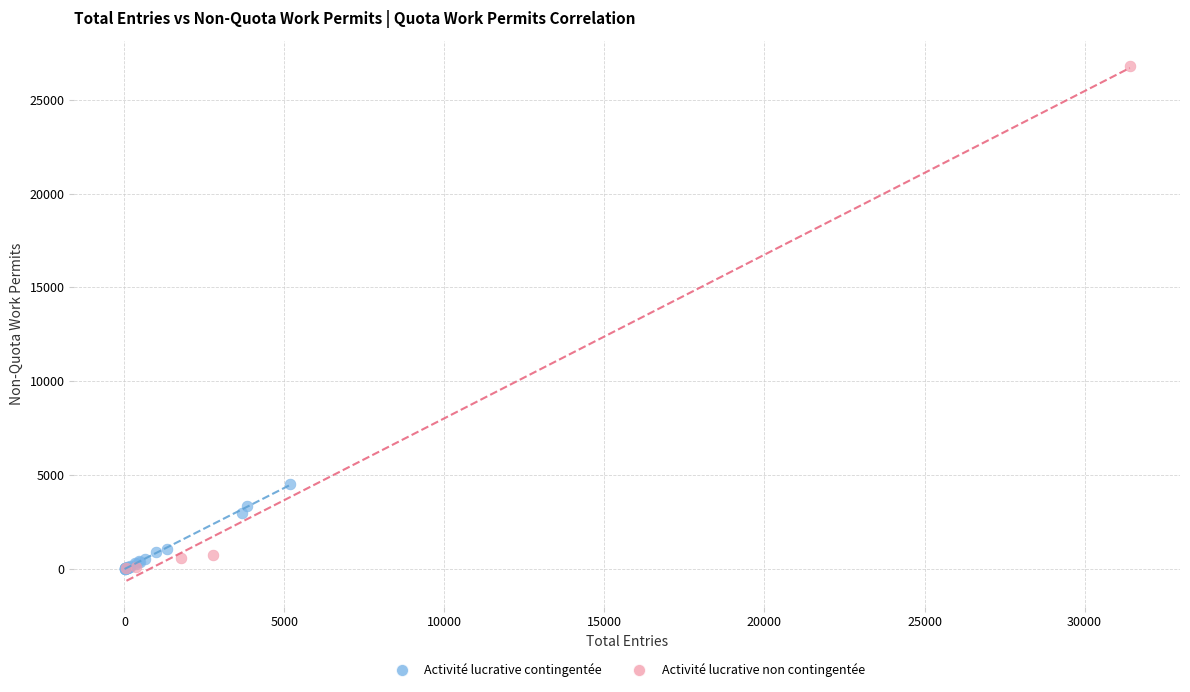

Which series contains the highest Y value?

Activité lucrative non contingentée